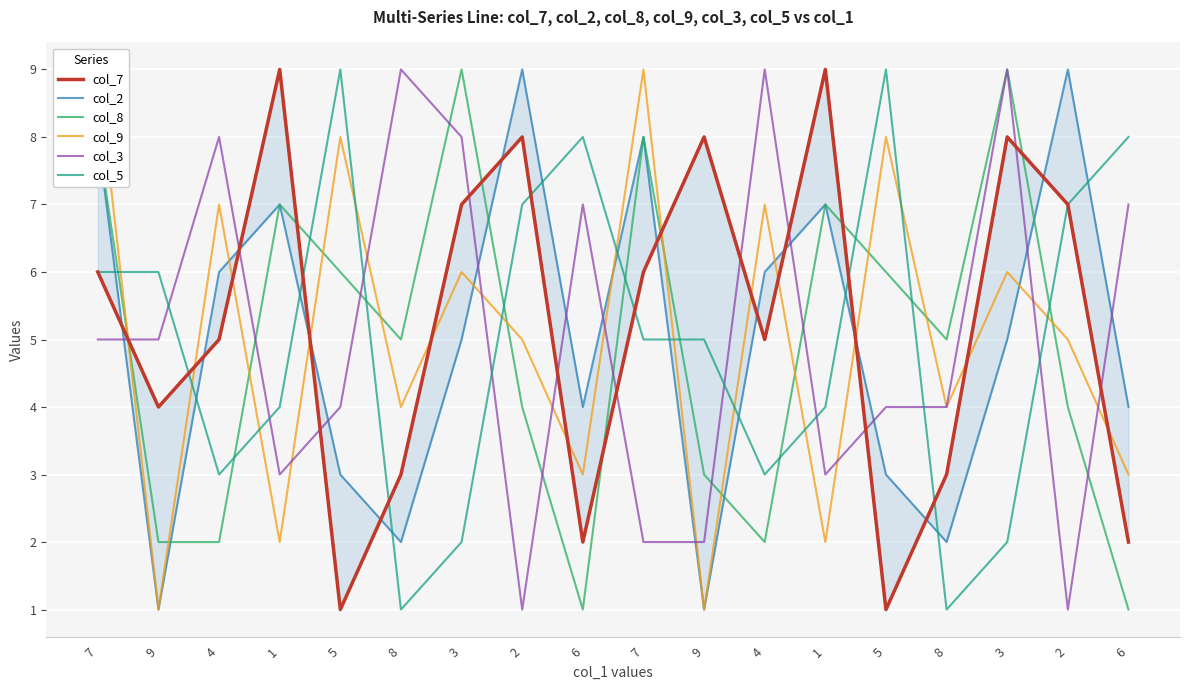

How many times do col_9 and col_7 cross each other?

12